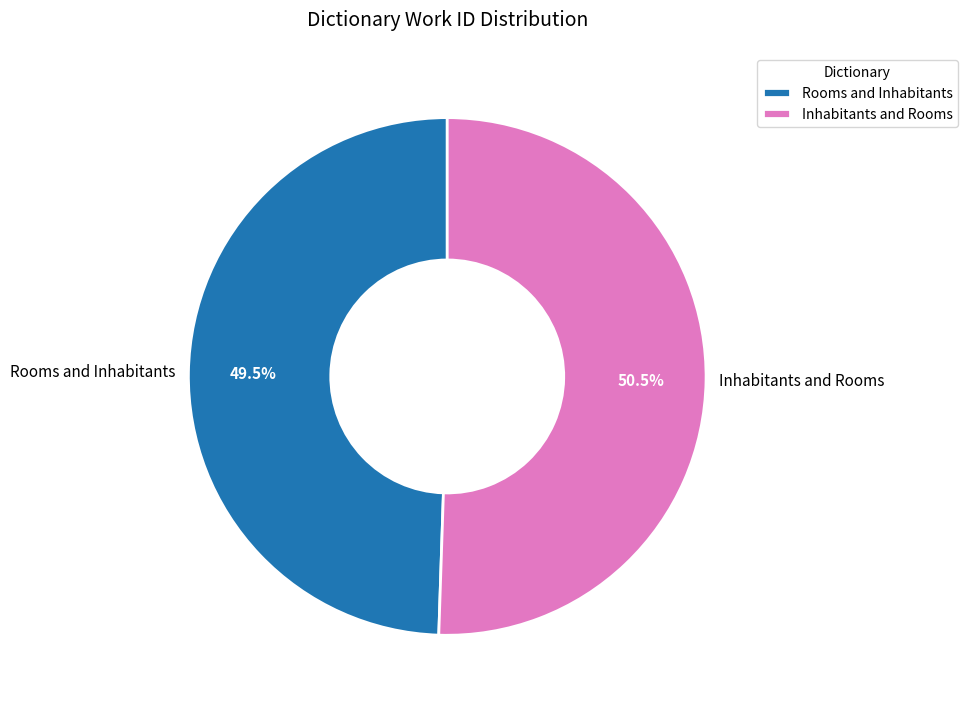

What is the total percentage of Inhabitants and Rooms and Rooms and Inhabitants?

100.0%